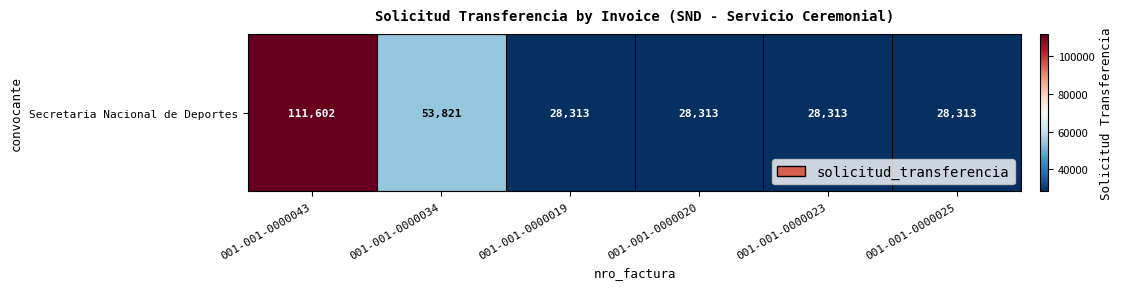

What is the maximum value shown in the chart?

111602